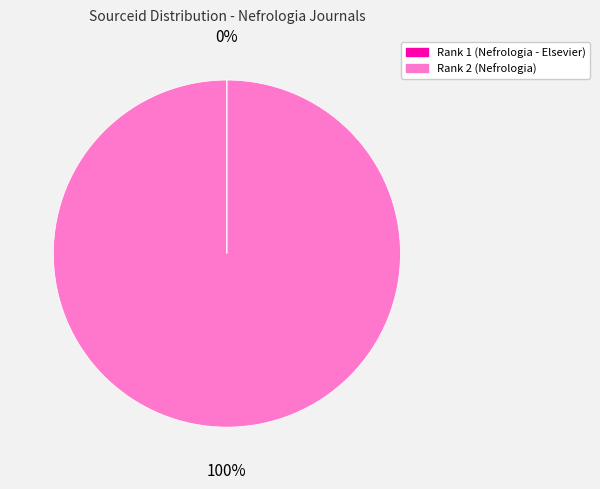

Does any single category account for the majority?

Yes